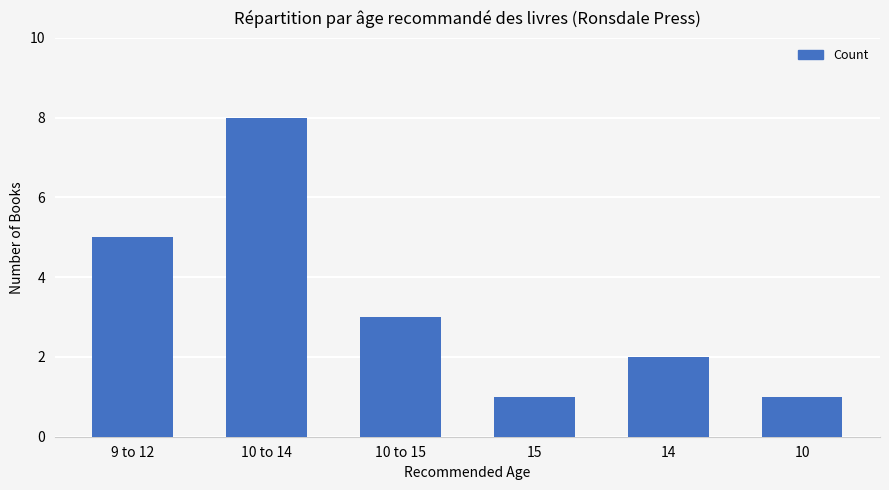

What is the change in value from 9 to 12 to 15?

-4